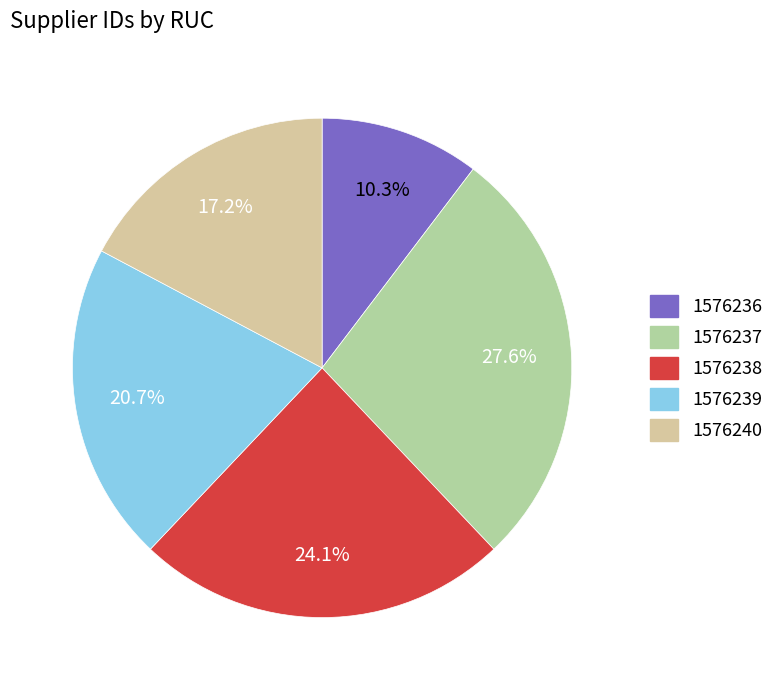

How many segments does this pie chart have?

5